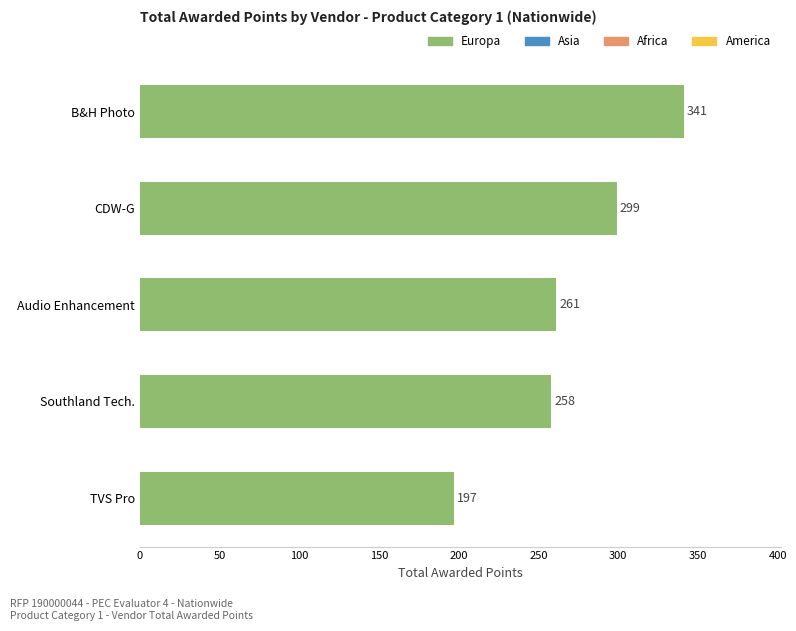

Is it true that the value at B&H Photo is 341?

True